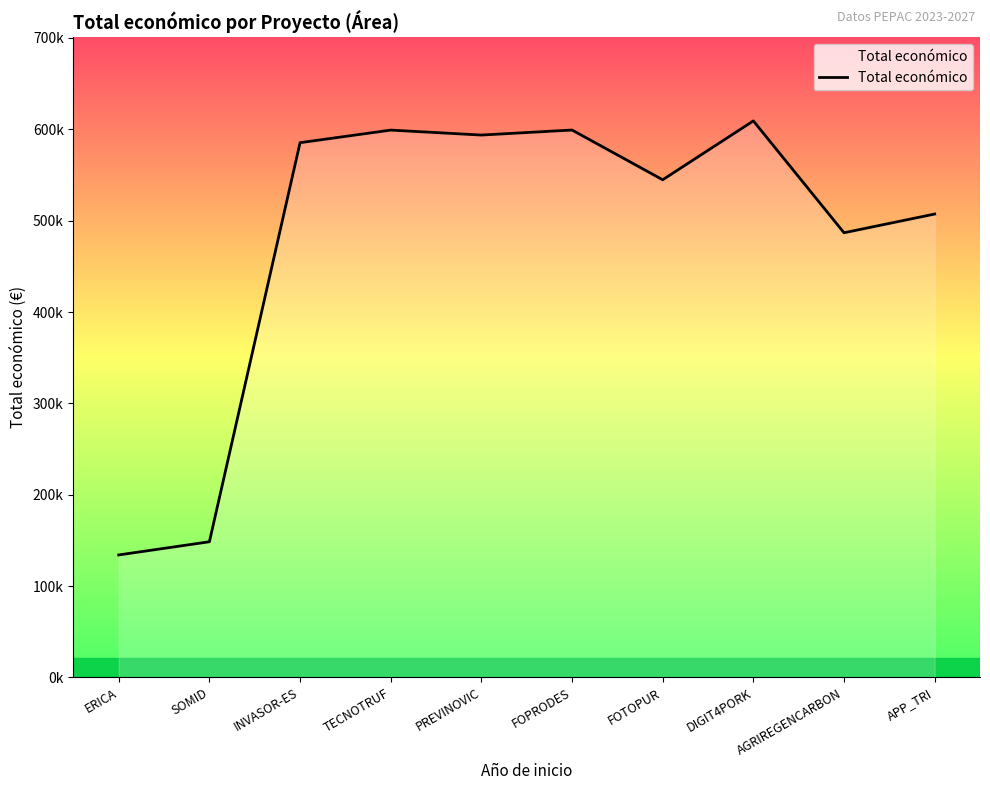

Does the chart have visible grid lines?

No